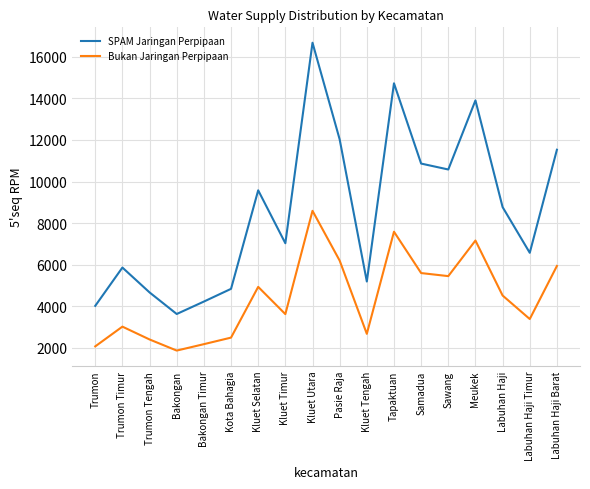

Is it true that SPAM Jaringan Perpipaan equals 1795 at Kluet Timur?

False